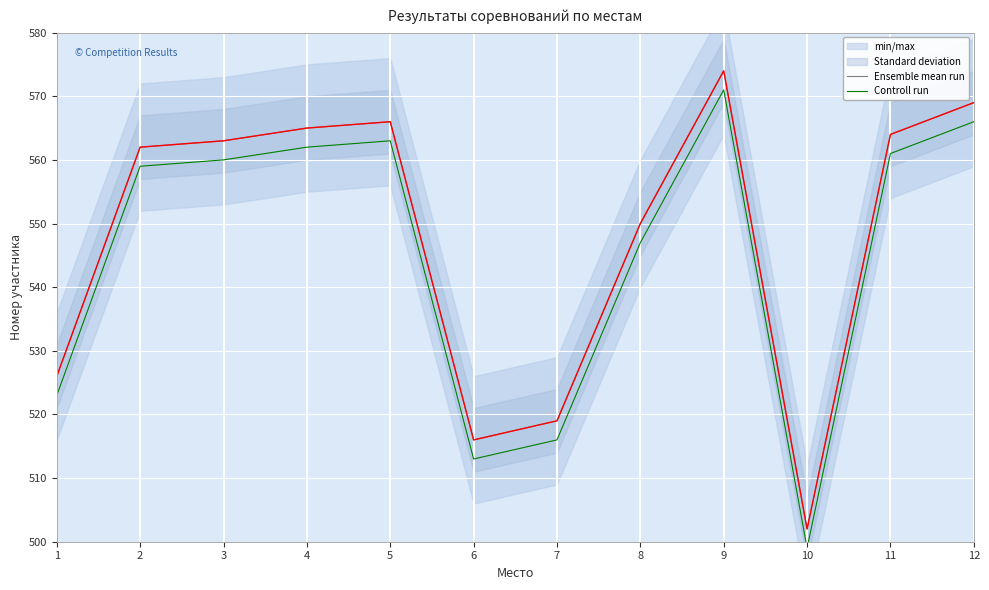

True or false: Ensemble mean run and Controll run intersect in this chart.

False